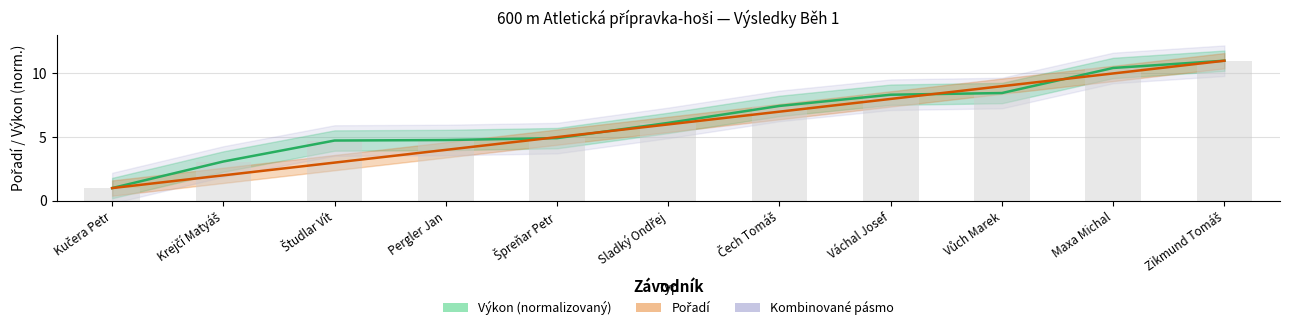

How many values in the Výkon (normalizovaný) series are below 6?

5